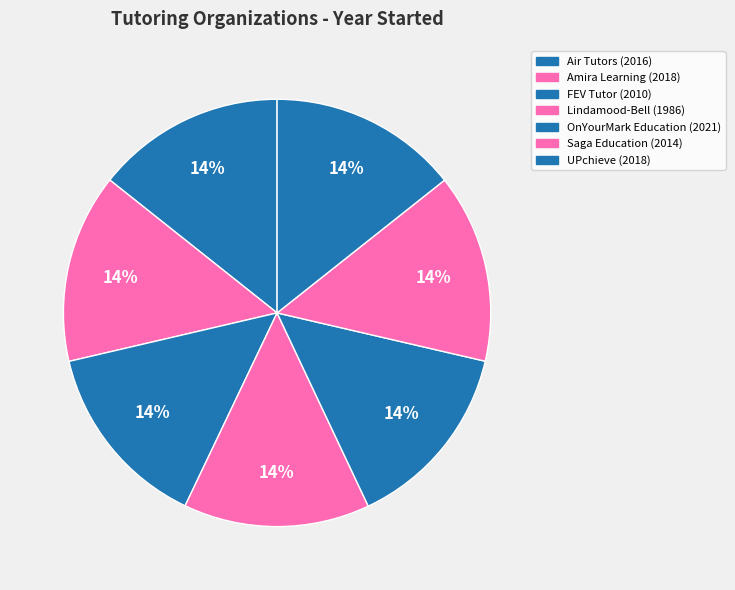

How many segments does this pie chart have?

7